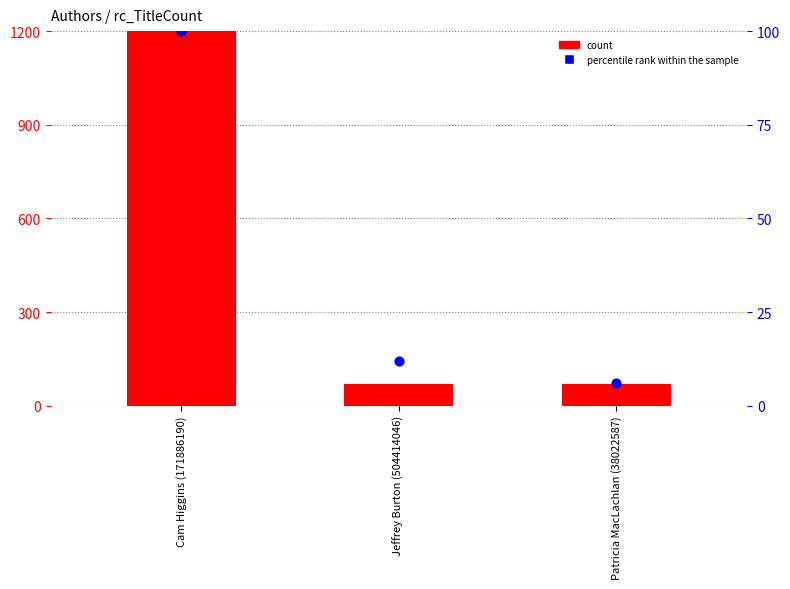

At which category is the sum across all series the highest?

Cam Higgins (171886190)